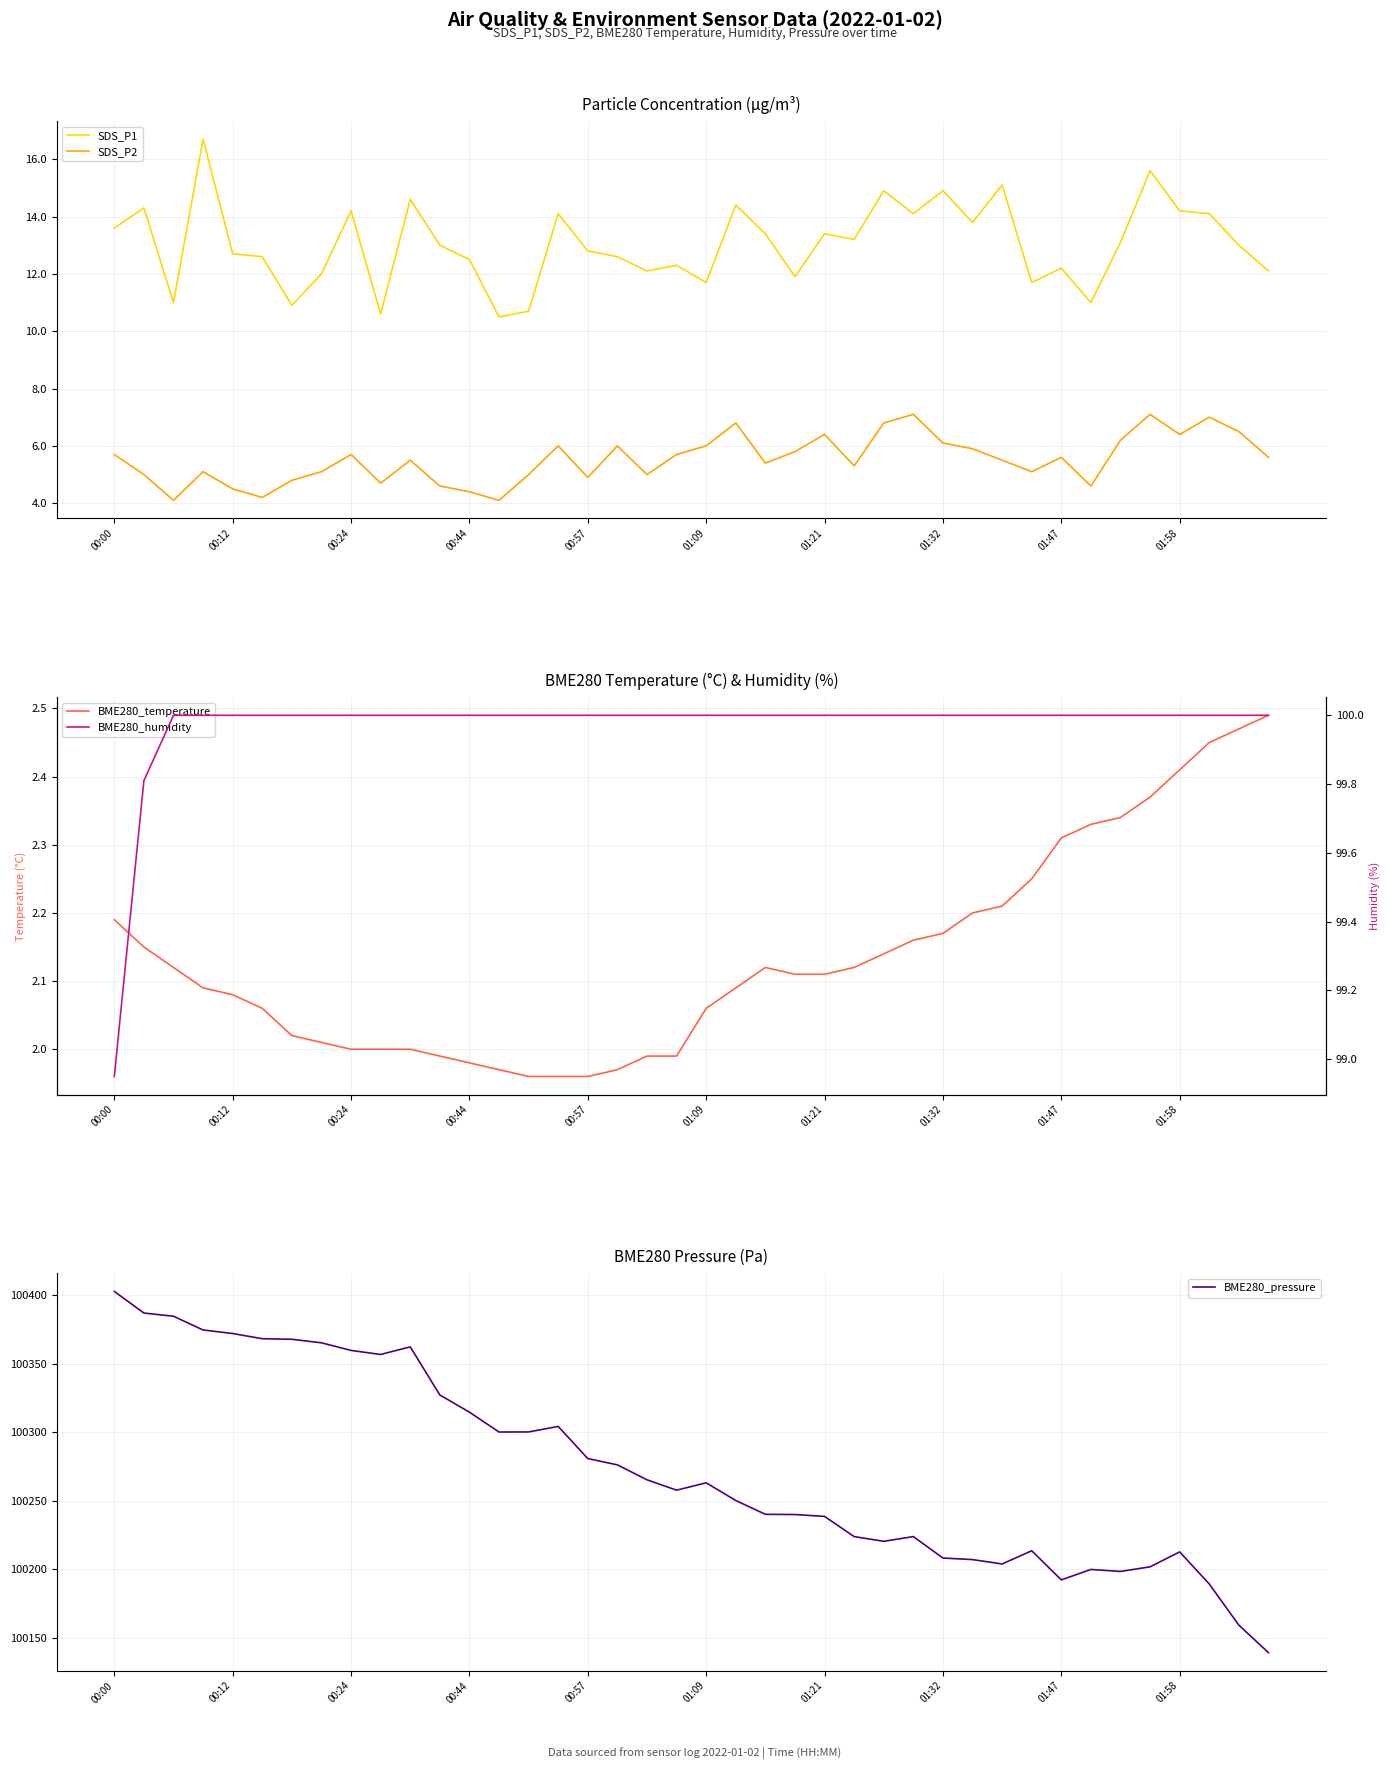

In BME280_pressure, how many points are lower than both neighbors (excluding endpoints)?

7